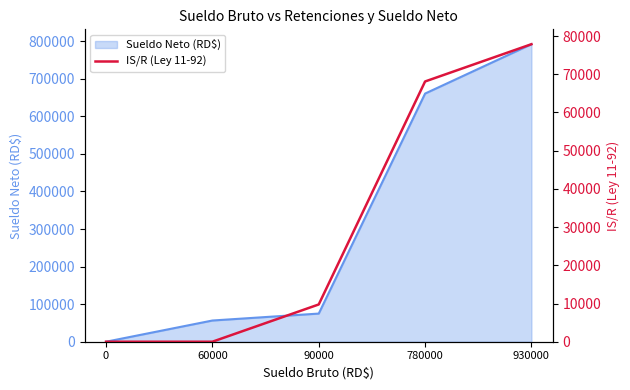

What is the difference between the values at 930000 and 60000?

77871.6